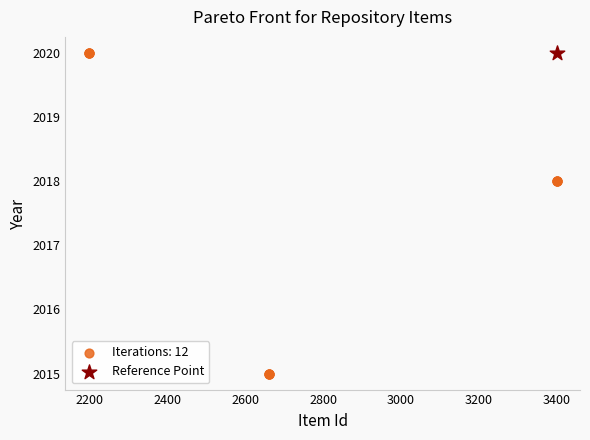

What are all the series names shown in the legend?

Iterations: 12, Reference Point